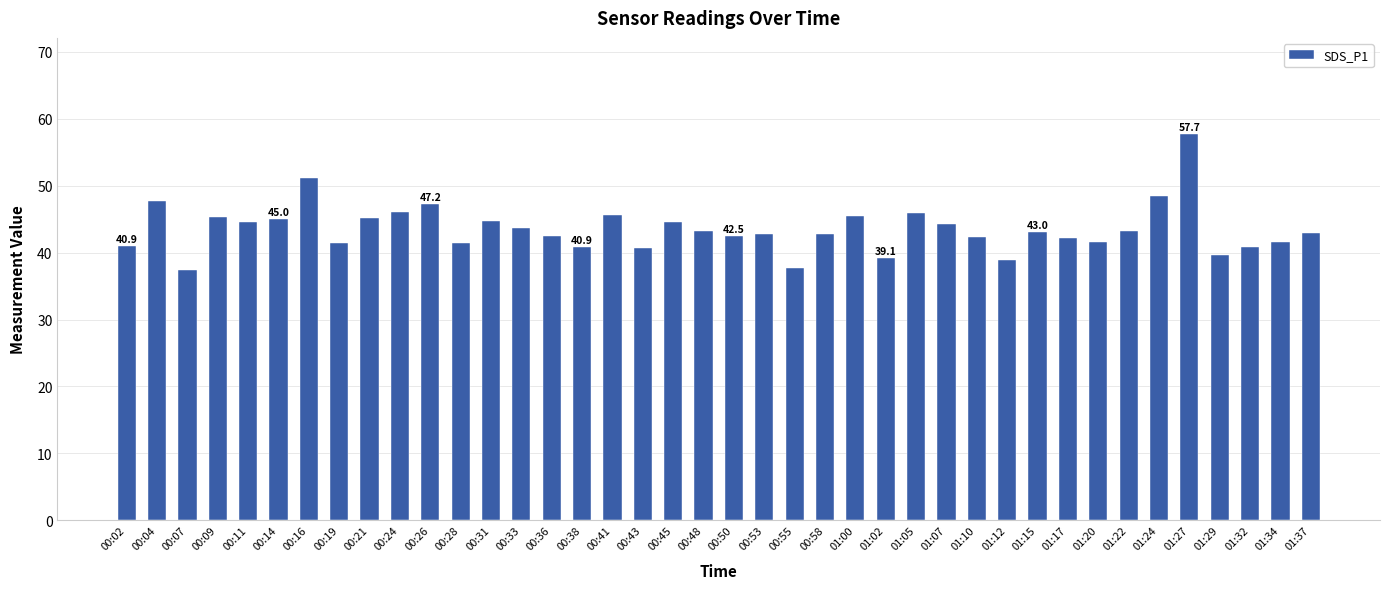

What position from the right is 01:17?

9